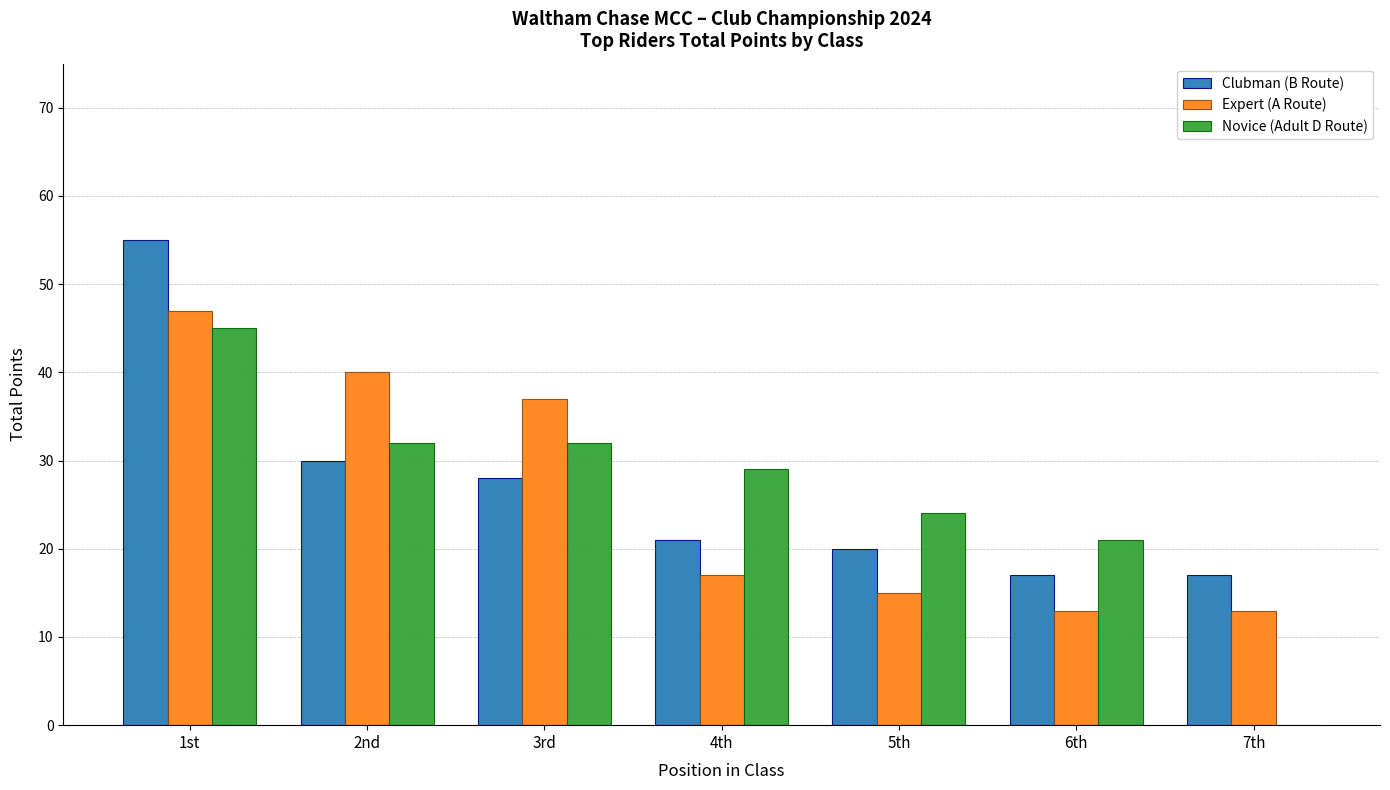

What is the maximum value for Expert (A Route)?

47